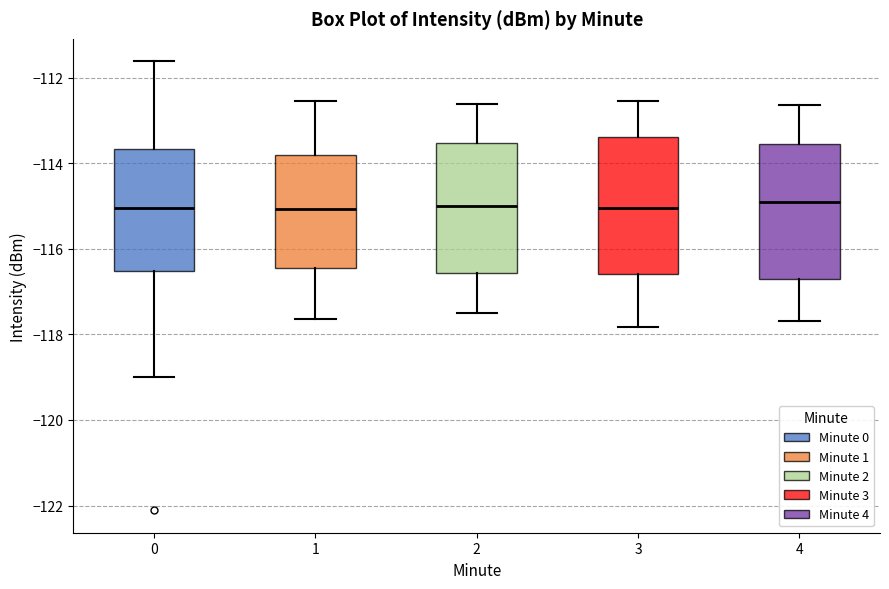

Where does the median line of the box at x = 4 sit on the y-axis? The values are not printed on the chart, so give them approximately, as read against the axis.

-114.8